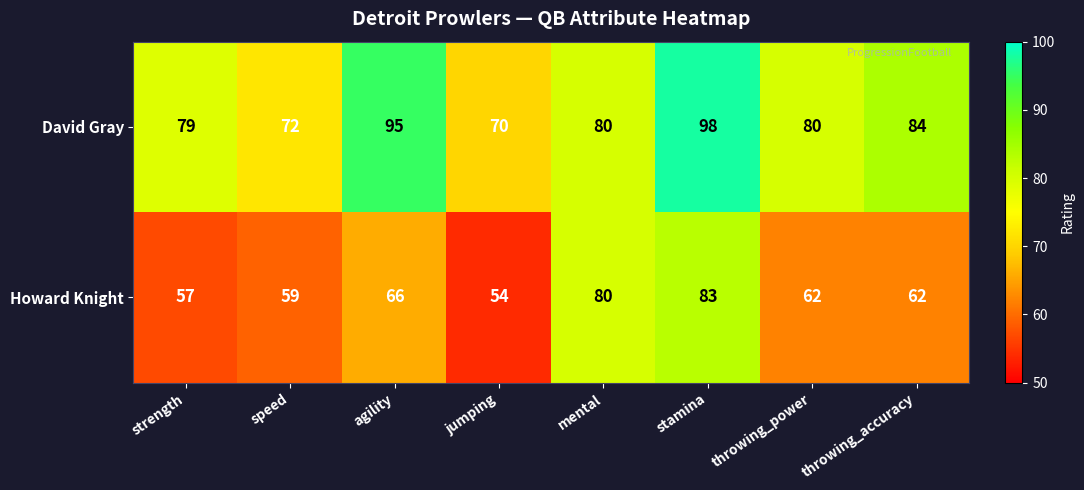

Which series changed the most between agility and throwing_power?

David Gray